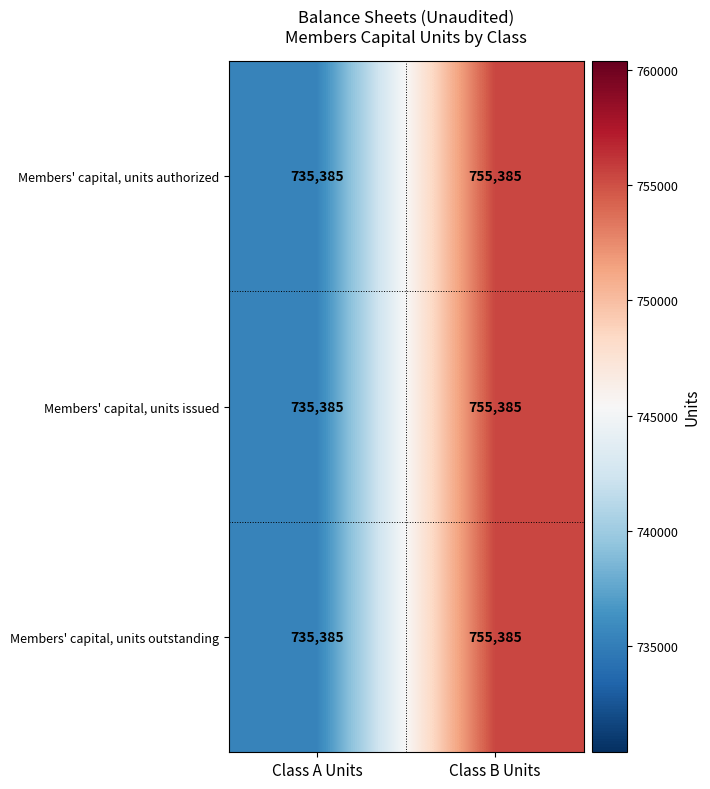

Rank the categories by Members' capital, units authorized value from lowest to highest.

Class A Units, Class B Units